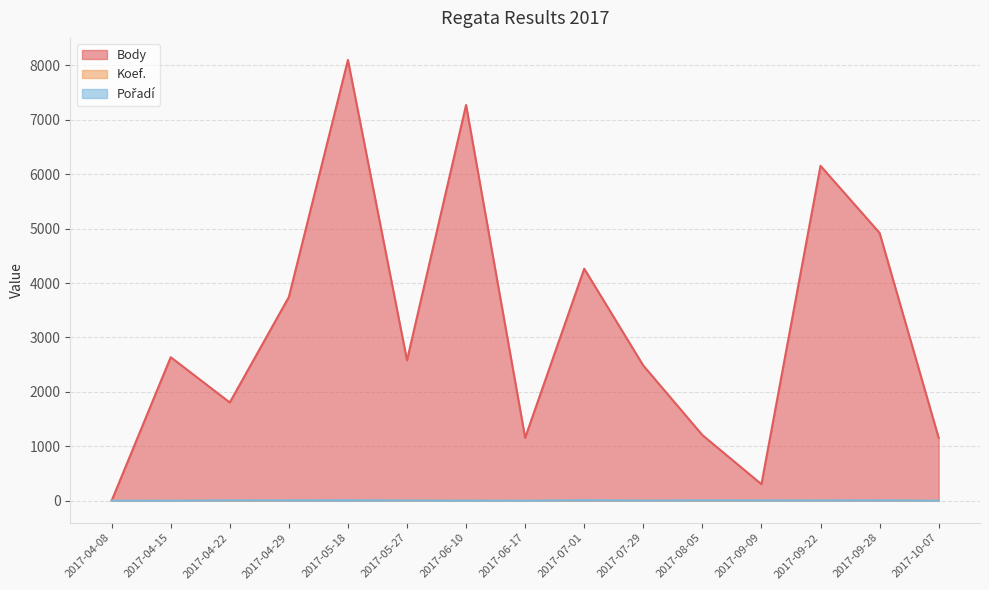

Which series has the largest range (max minus min)?

Body